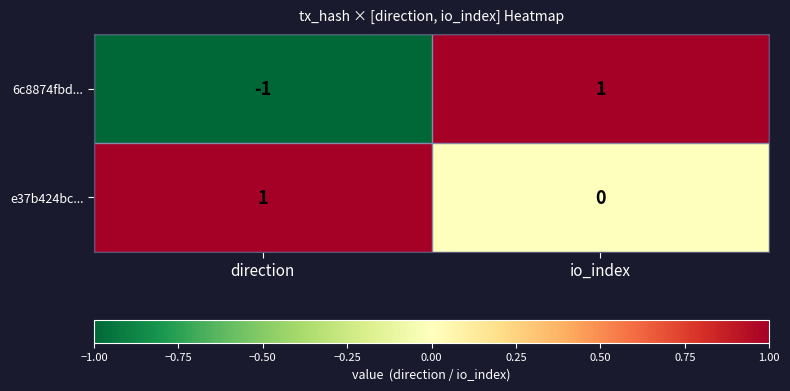

At how many categories does at least one series exceed 0?

2